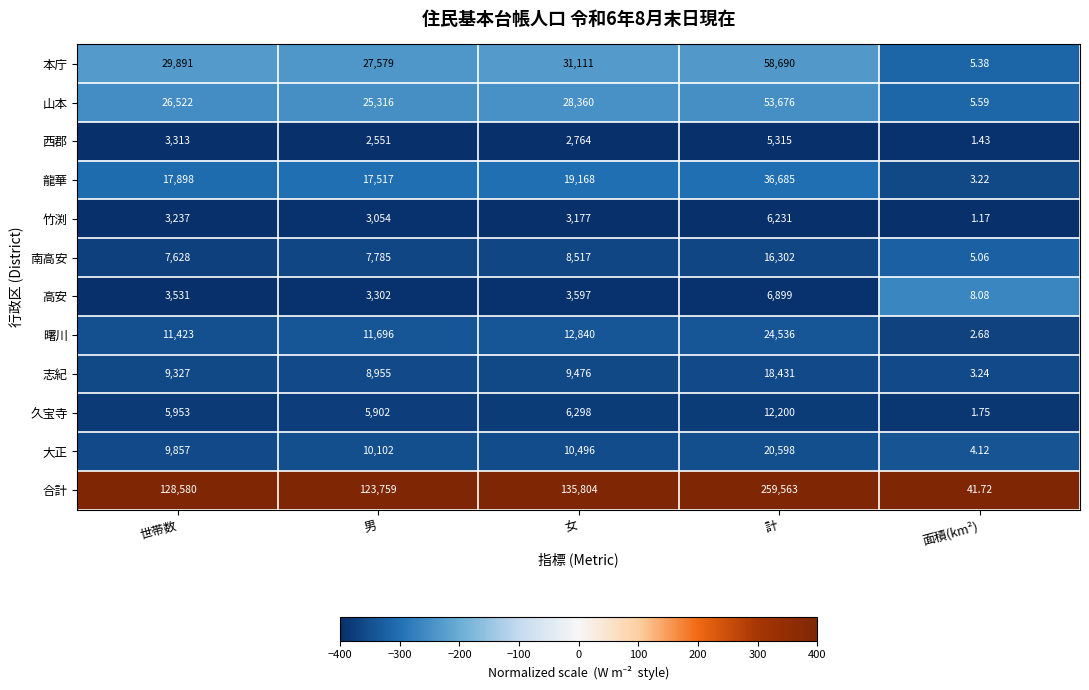

At which label is 志紀 closest to 9217?

世帯数